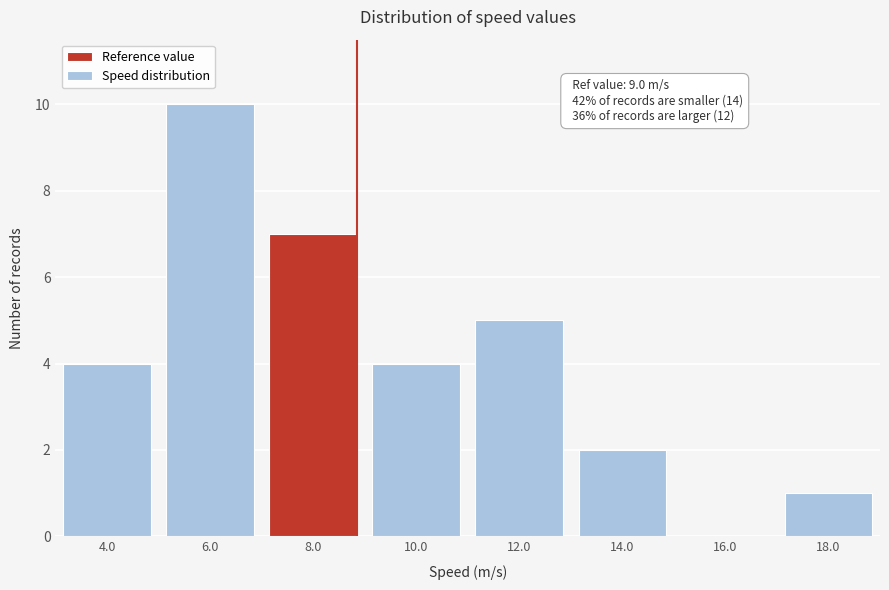

Reading left to right, extract all data points from this chart.

4.0=4	6.0=10	8.0=7	10.0=4	12.0=5	14.0=2	16.0=0	18.0=1